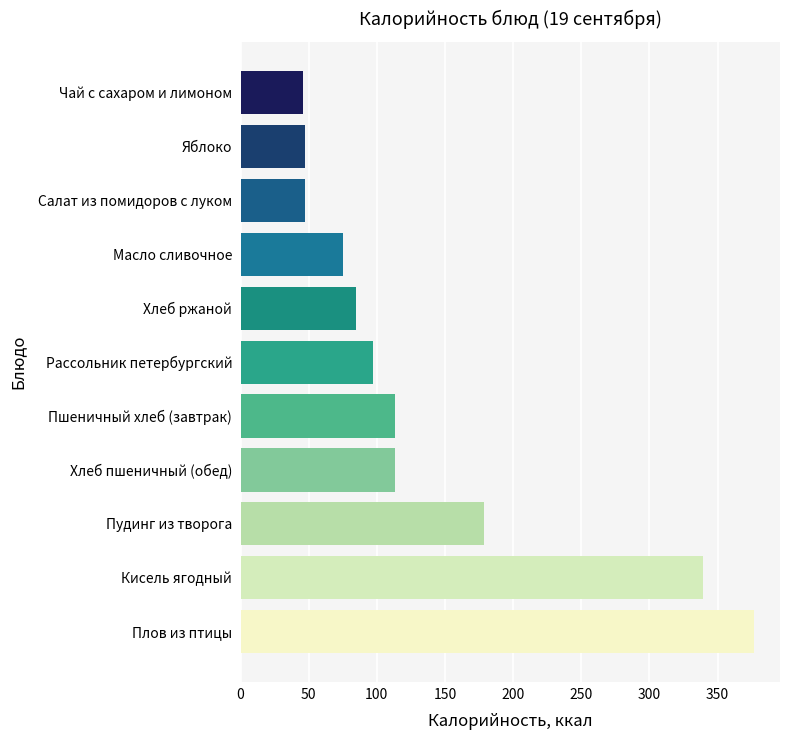

At which label is the value closest to 211?

Пудинг из творога